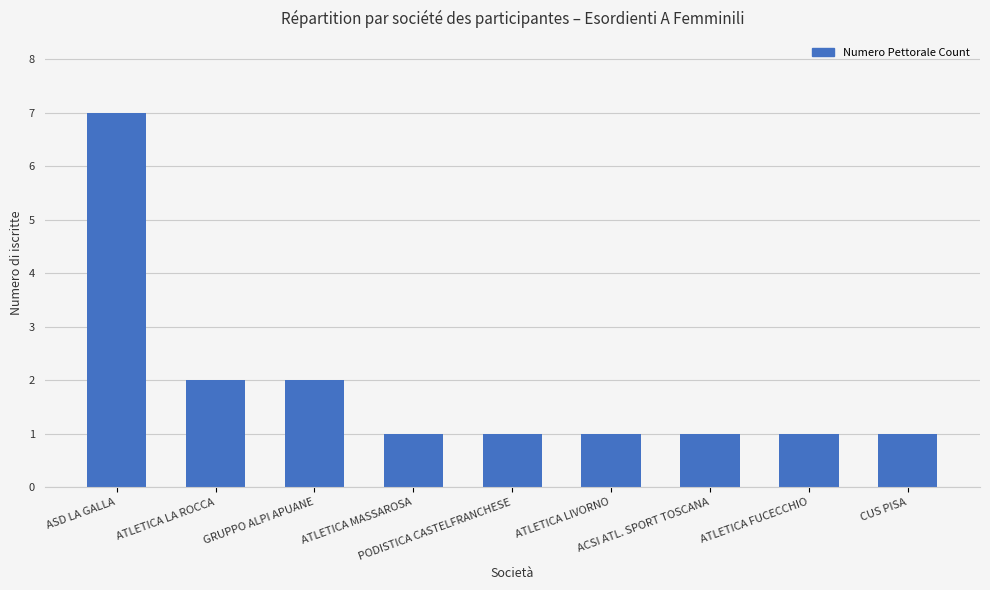

Between ATLETICA LA ROCCA and ATLETICA FUCECCHIO, which is larger?

ATLETICA LA ROCCA